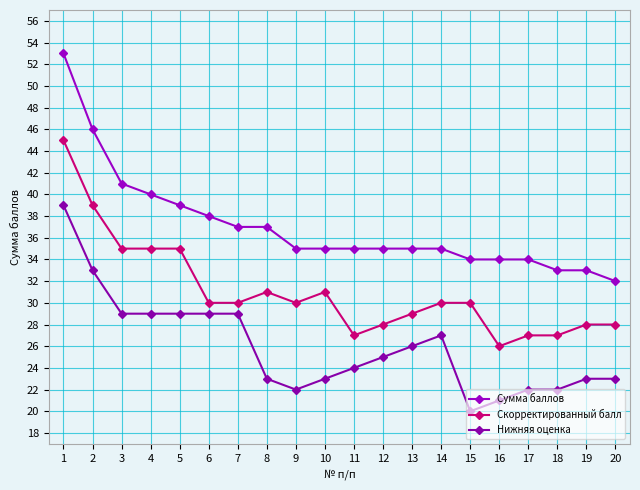

What is the highest value of the Нижняя оценка series?

39